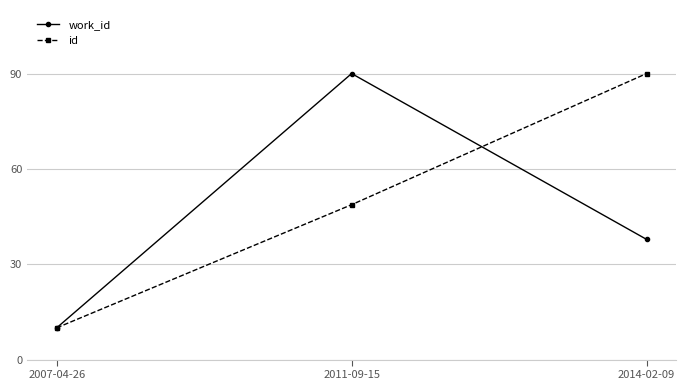

At how many categories does at least one series exceed 45?

2